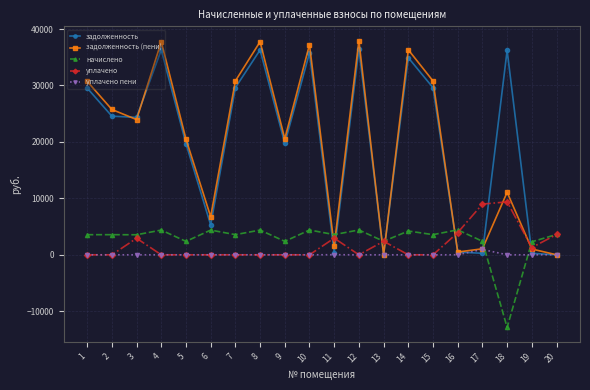

What is the maximum value shown in the chart?

37935.8